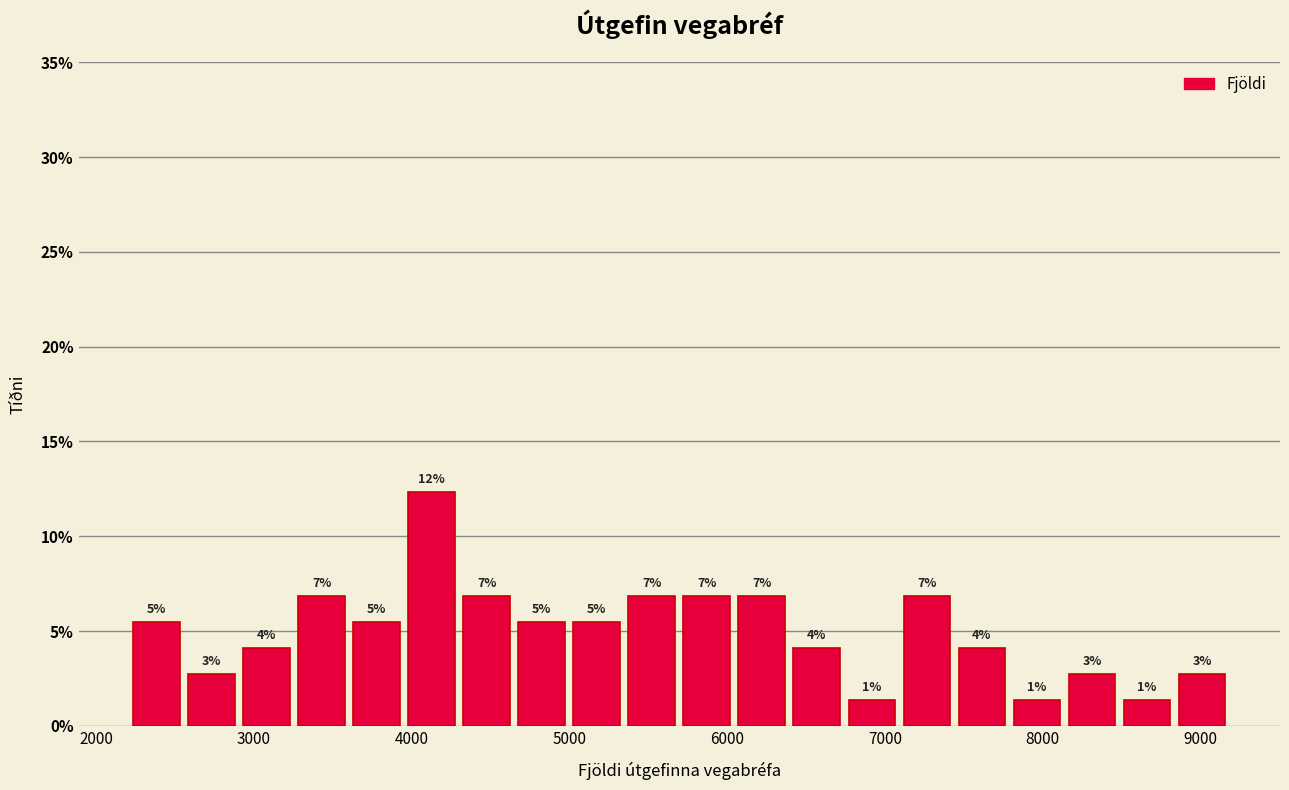

Read against the x-axis, roughly where is the centre of the tallest bar?

4100